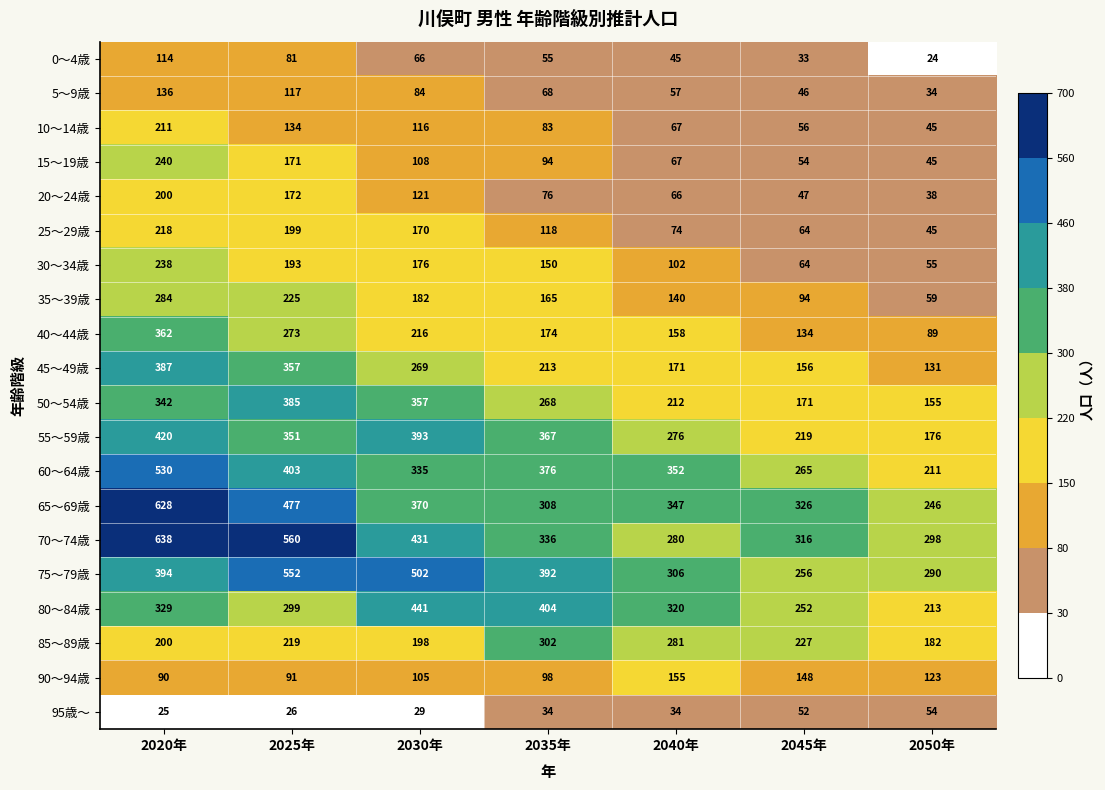

True or false: 5～9歳 has a value of 84 at 2030年.

True